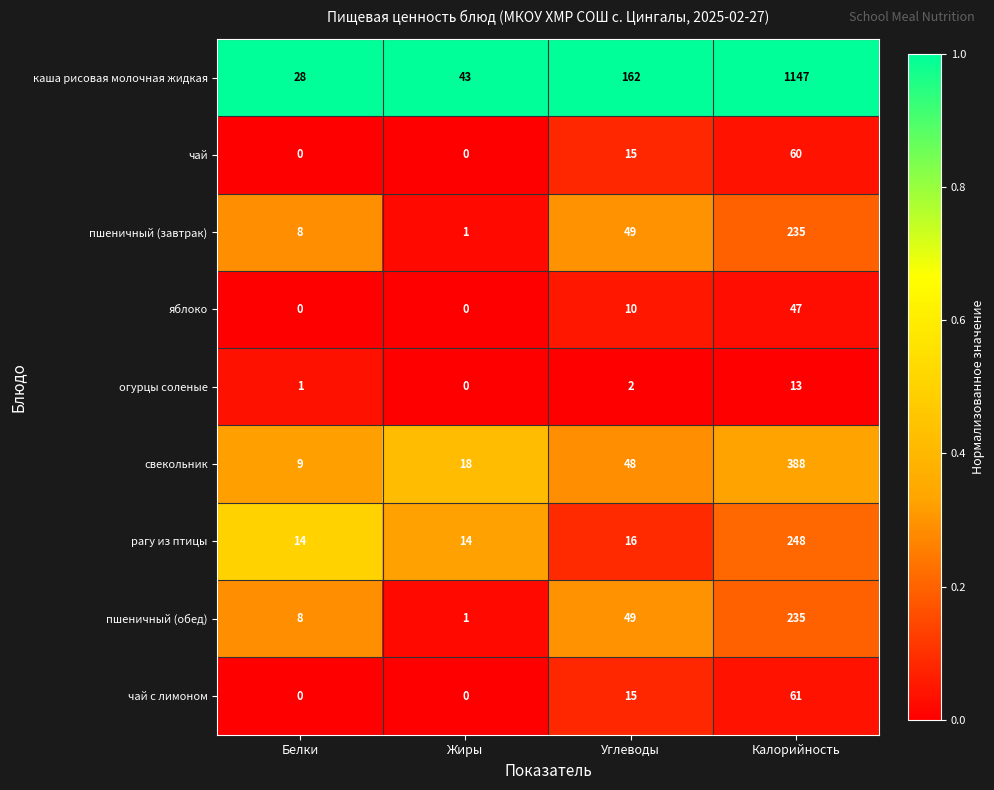

Read the яблоко value at Калорийность, to the nearest 10.

50